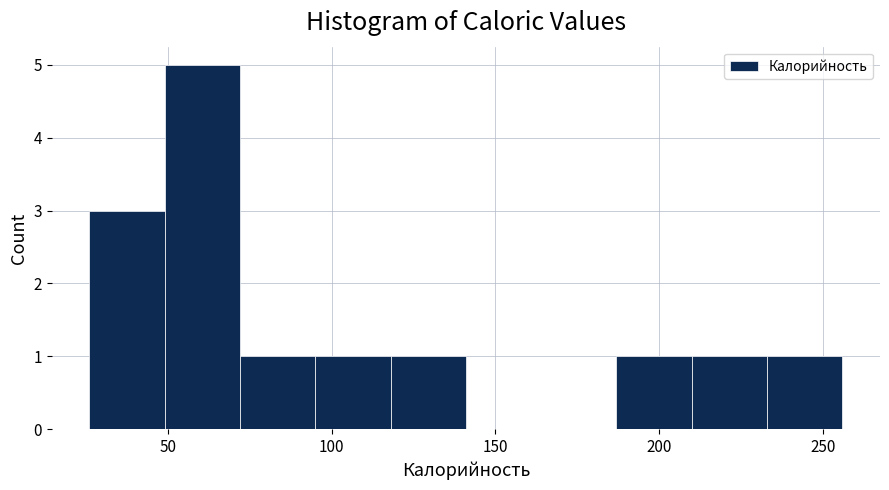

Over which range of the x-axis is the bar tallest?

49 to 72